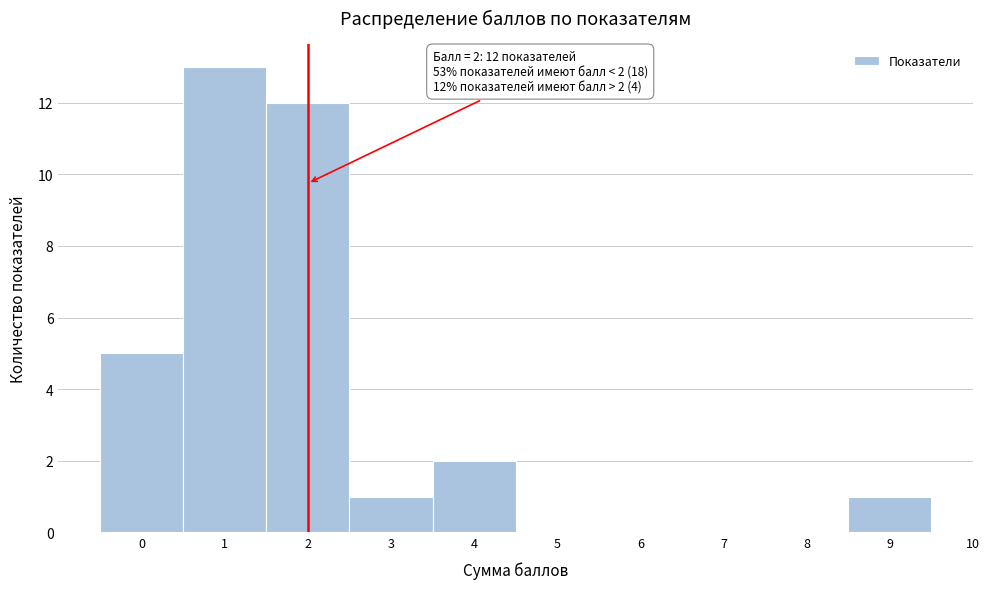

Over which range of the x-axis is the bar tallest?

0.5 to 1.5